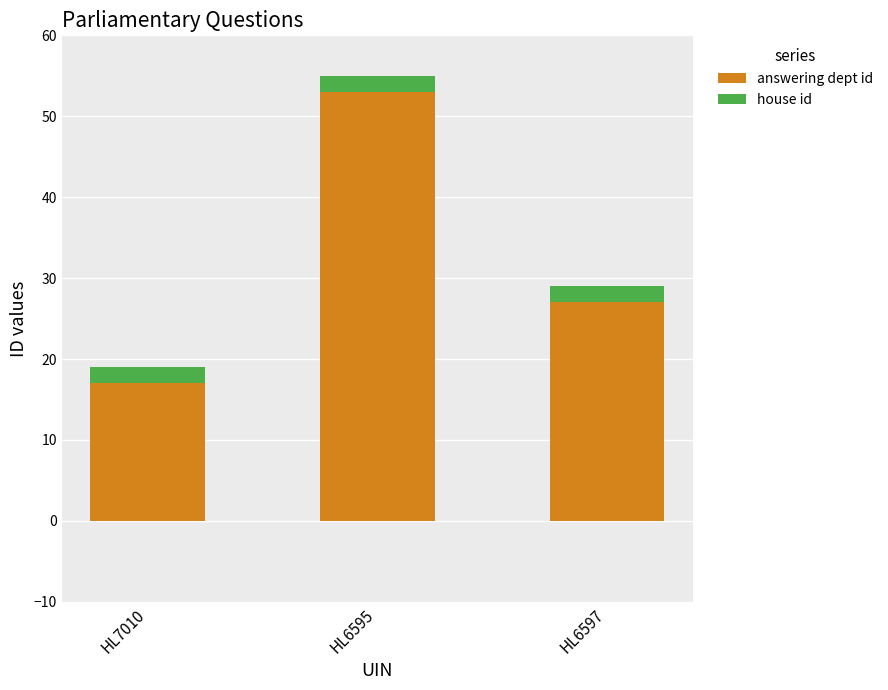

What is the minimum value for answering dept id?

17